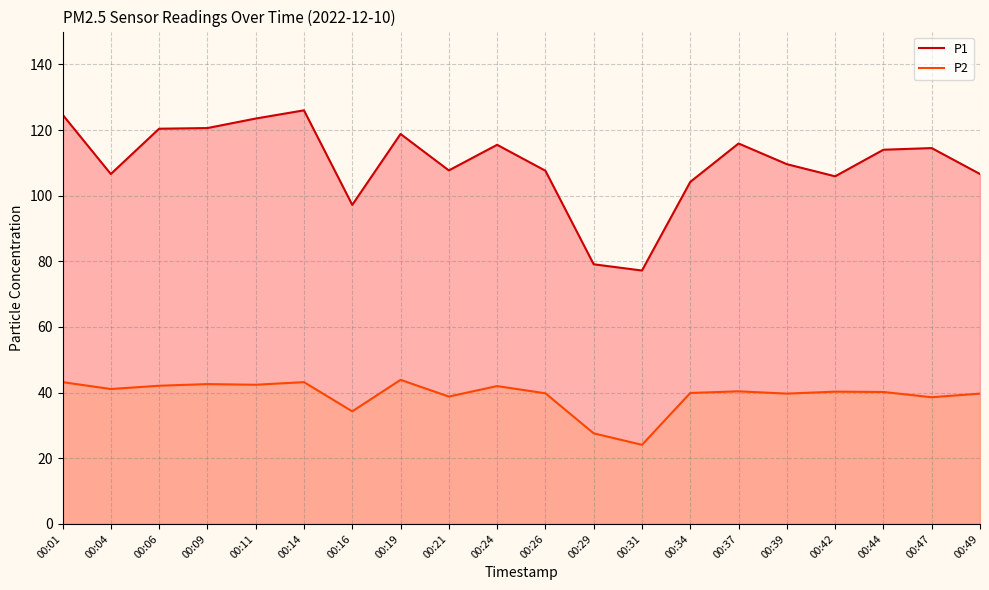

List the series in order of their peak value, highest first.

P1, P2